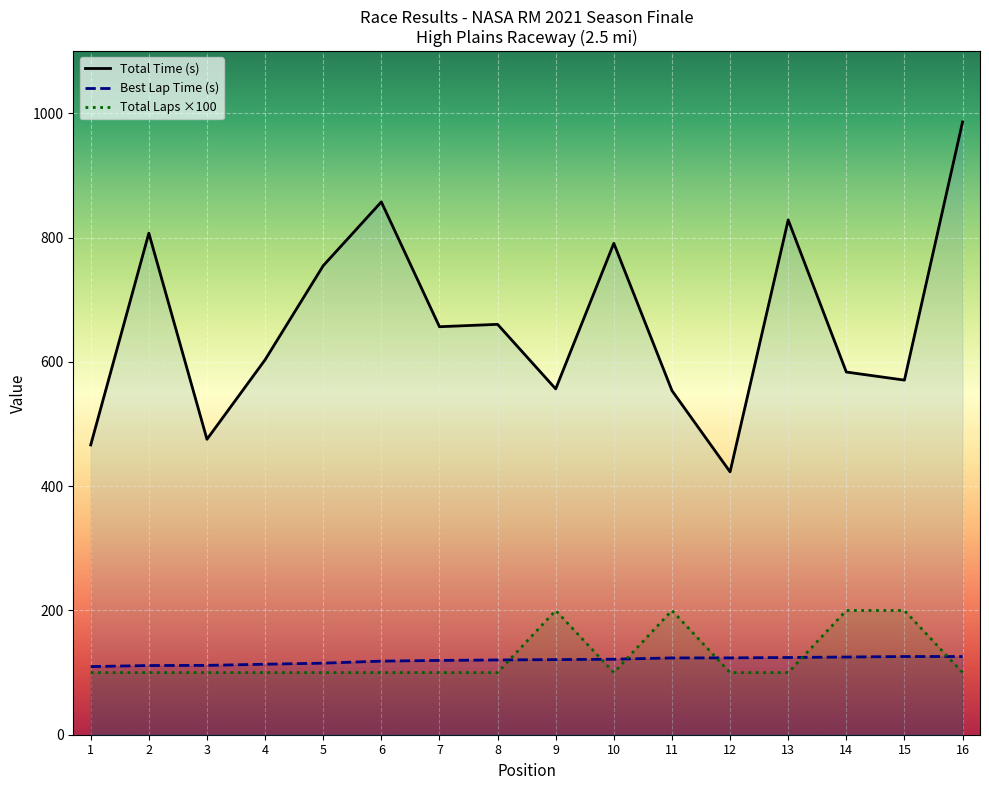

What is the smallest value displayed?

100.0